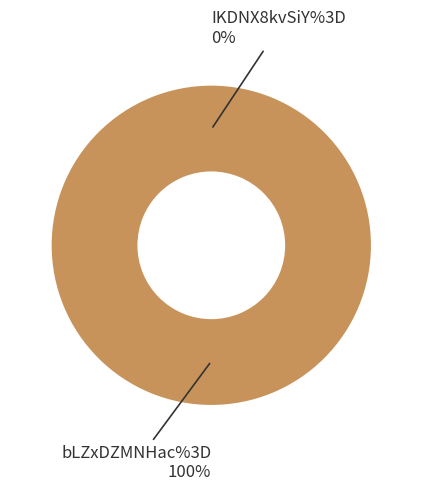

What is the total percentage of IKDNX8kvSiY%3D and bLZxDZMNHac%3D?

100.0%